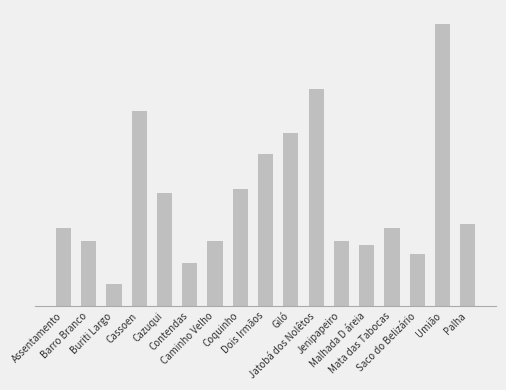

Between Jatobá dos Nolêtos and Cassoen, which is larger?

Jatobá dos Nolêtos